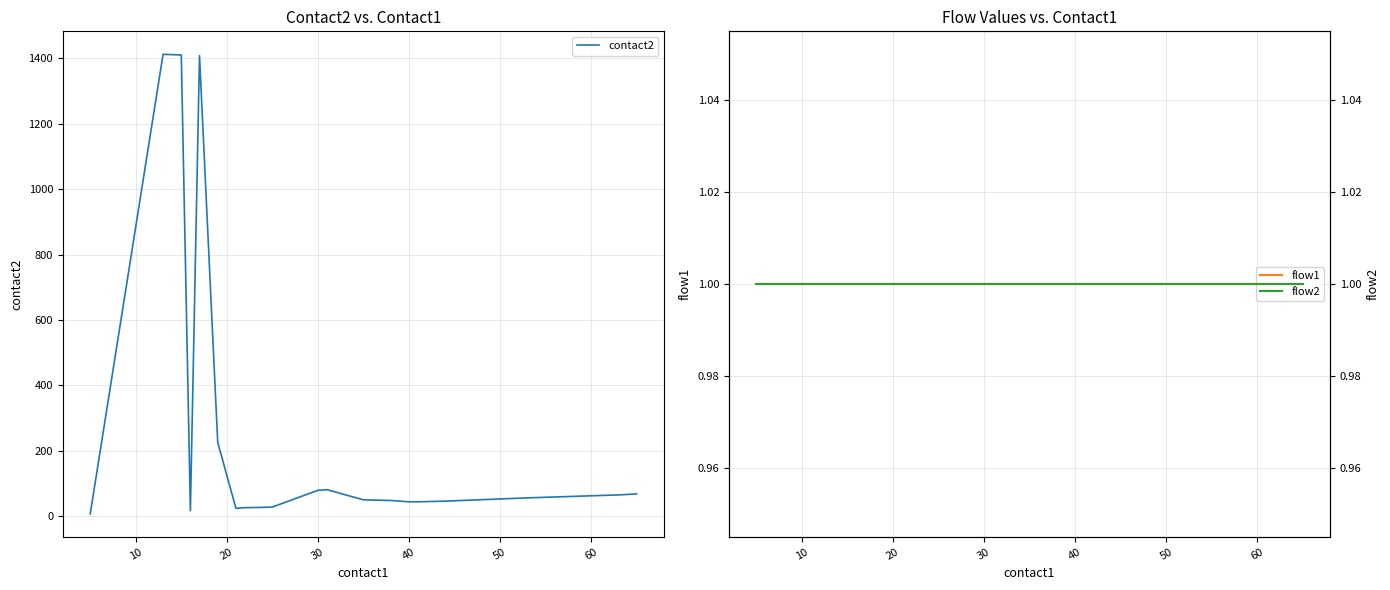

Is the value of flow2 at 20 greater than the value of contact2 at 12?

No